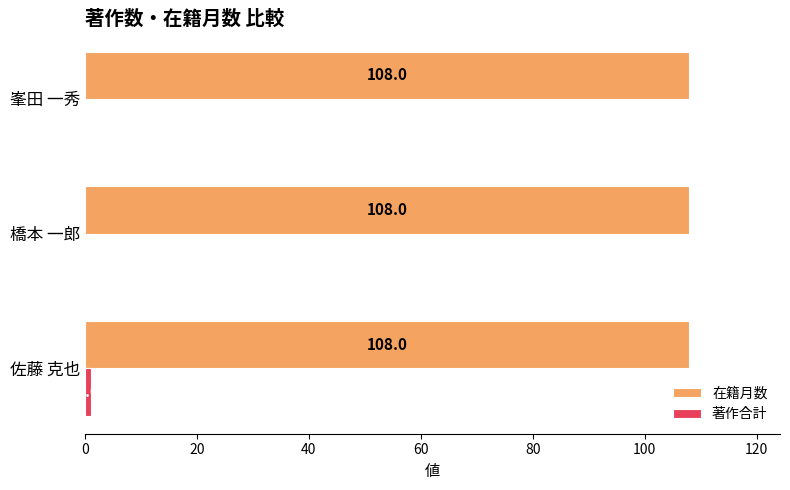

Is it true that 在籍月数 equals 108 at 峯田 一秀?

True